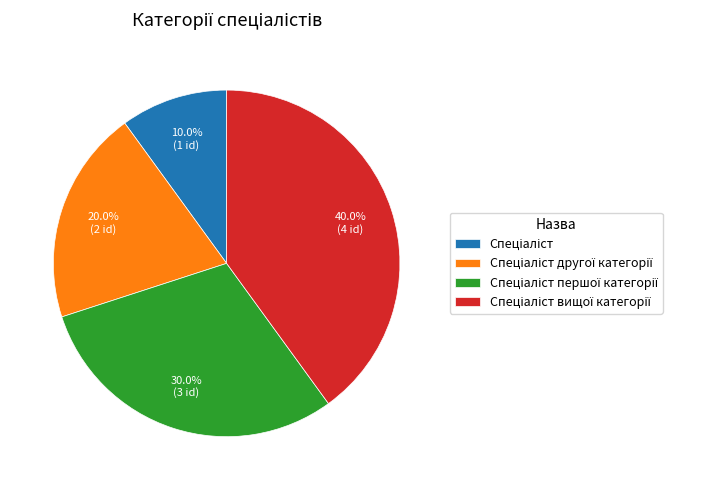

To the nearest percent, what is the average slice percentage?

25%